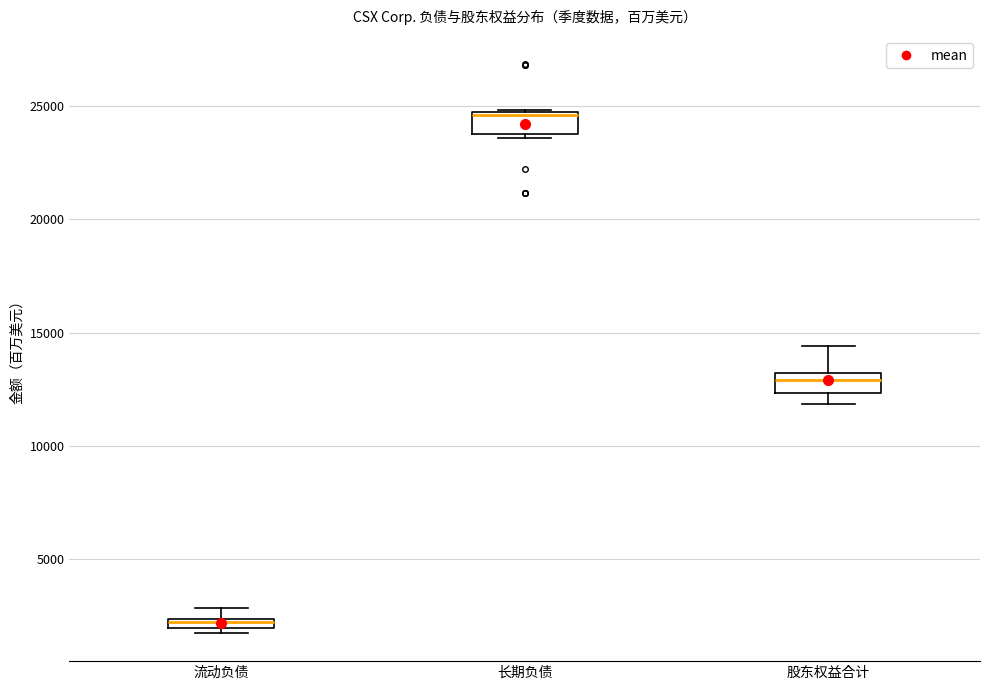

Where is the lower edge of the box for 长期负债 on the y-axis? The values are not printed on the chart, so give them approximately, as read against the axis.

24000